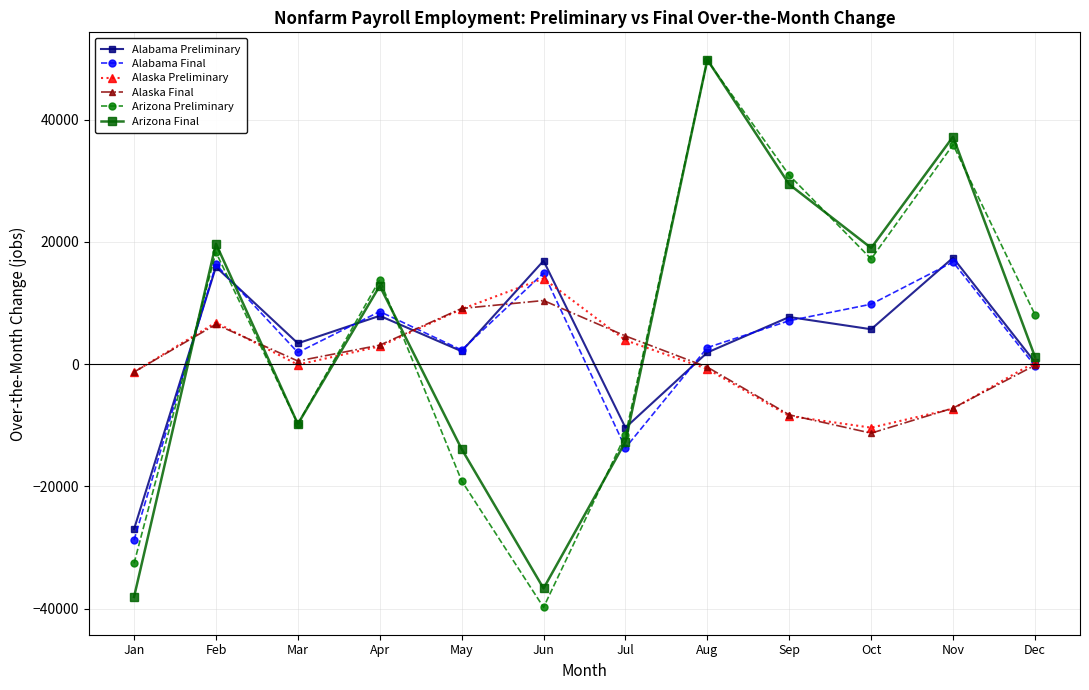

The Alabama Preliminary series shows 3760 at Sep. True or false?

False